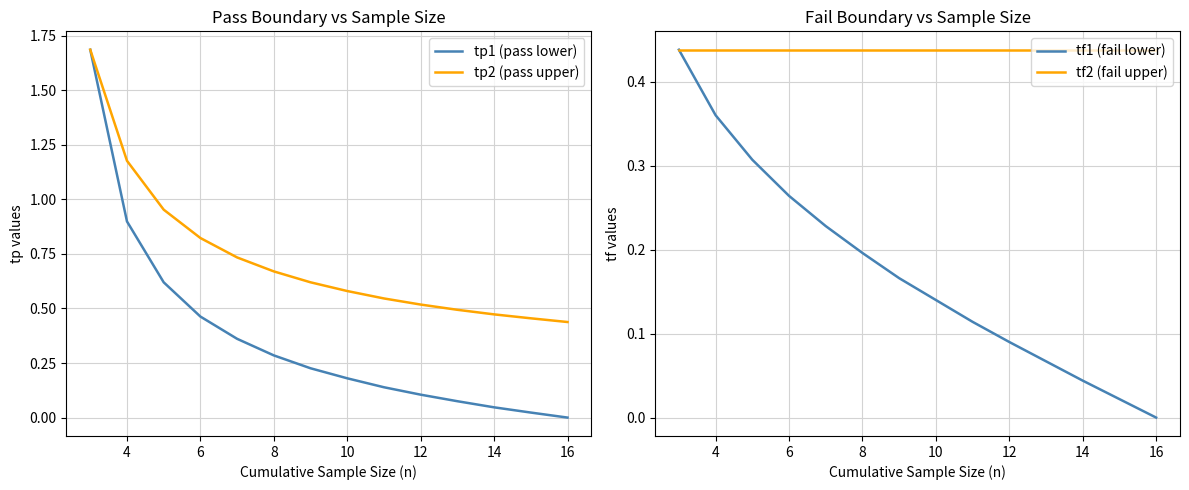

What is the difference between the maximum and minimum values in the tp2 (pass upper) series?

1.2